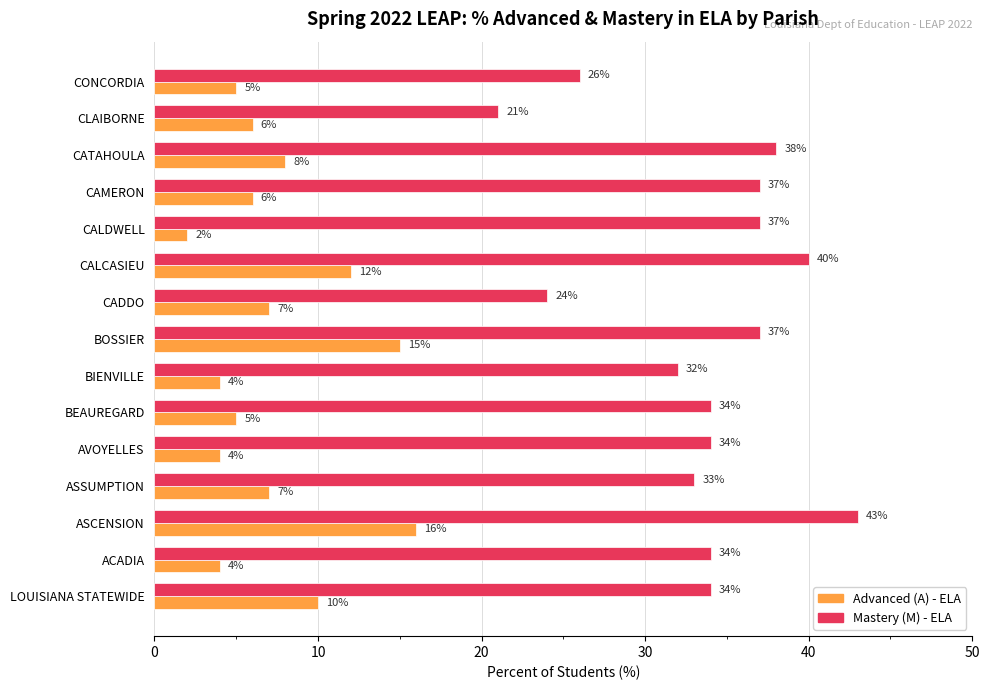

List the series in order of their overall mean, lowest first.

Advanced (A) - ELA, Mastery (M) - ELA